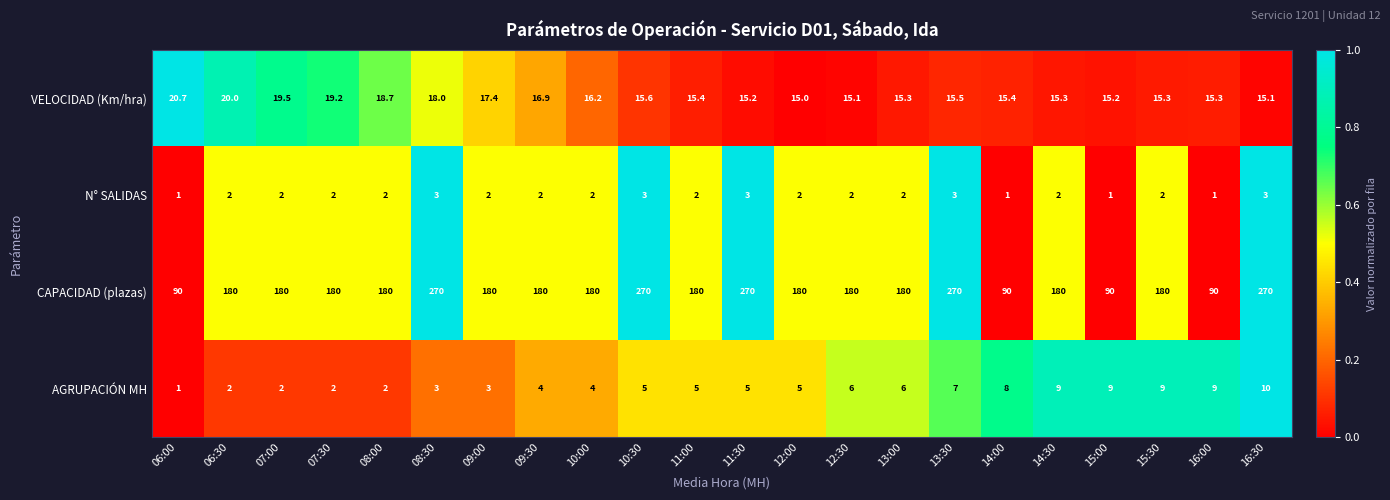

The CAPACIDAD (plazas) series shows 270.0 at 13:30. True or false?

True